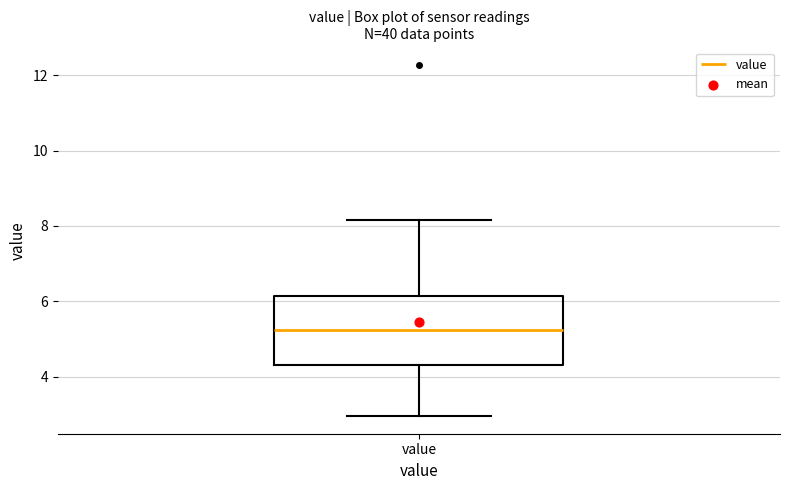

Where is the upper edge of the box for value on the y-axis? The values are not printed on the chart, so give them approximately, as read against the axis.

6.2